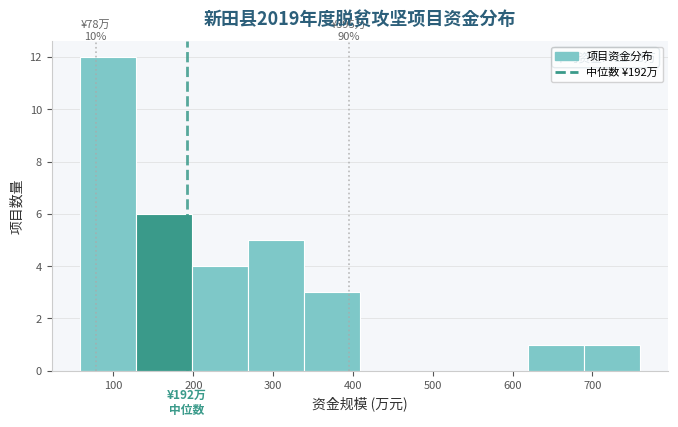

Over which range of the x-axis is the bar tallest?

60 to 130